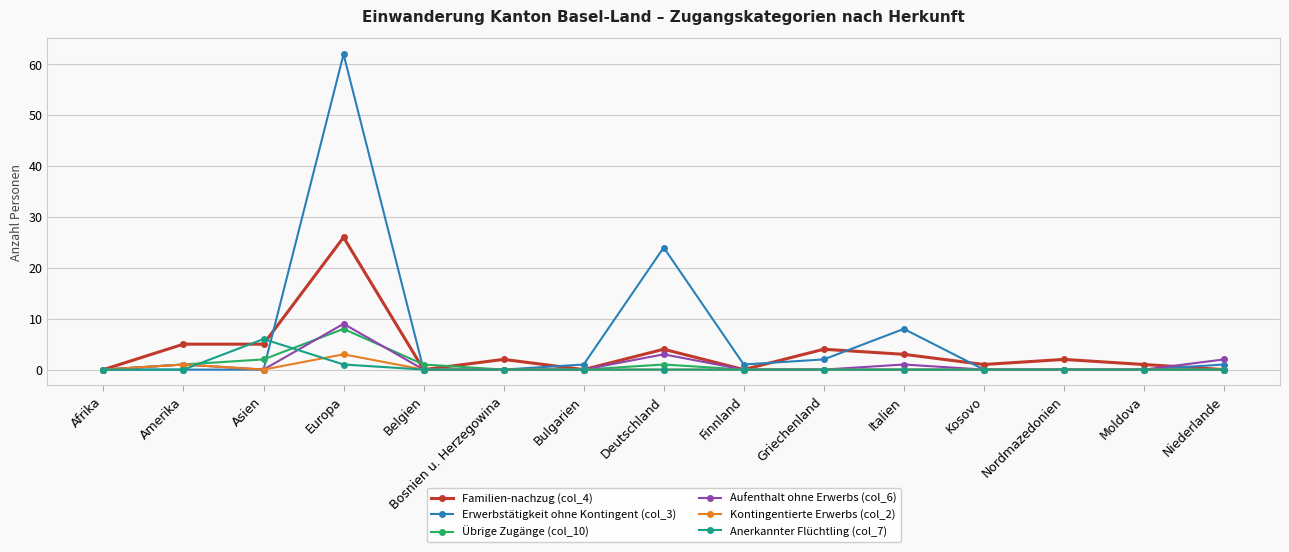

Which series has the widest spread of values?

Erwerbstätigkeit ohne Kontingent (col_3)